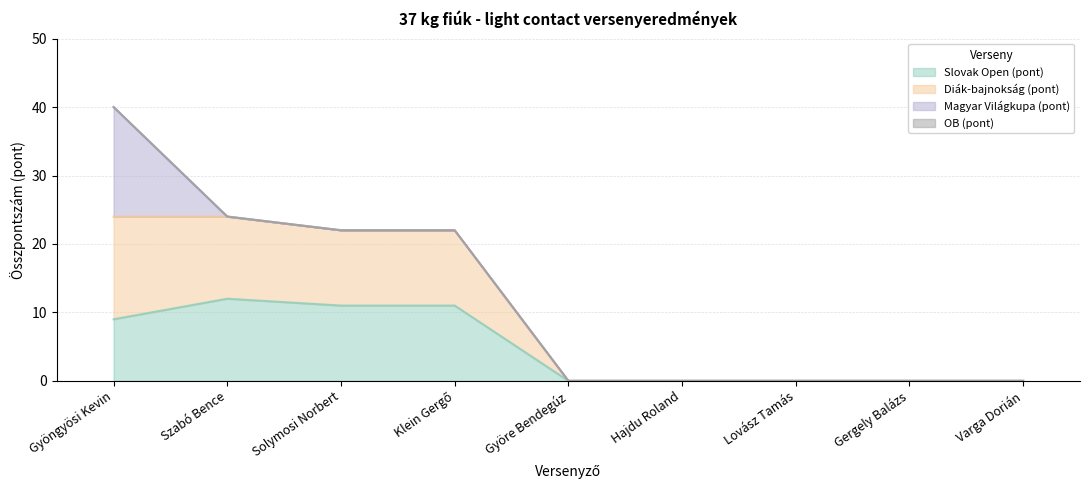

True or false: Diák-bajnokság (pont) and Slovak Open (pont) cross at least once.

False